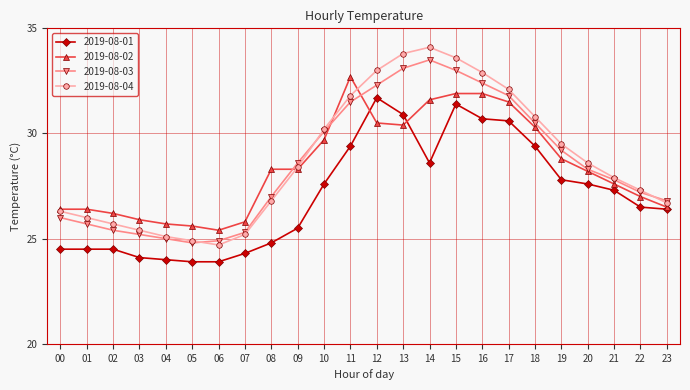

At how many categories does at least one series exceed 24?

24